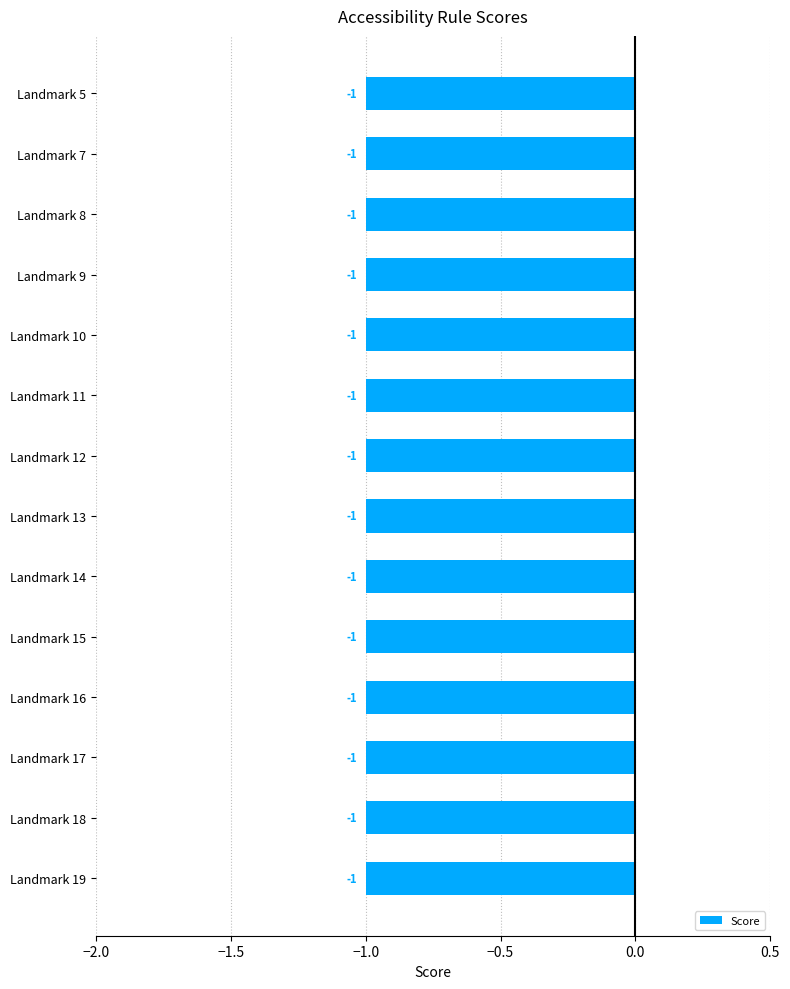

Is the value of Element Violations at Landmark 8 greater than the value of Element Passed at Landmark 10?

No